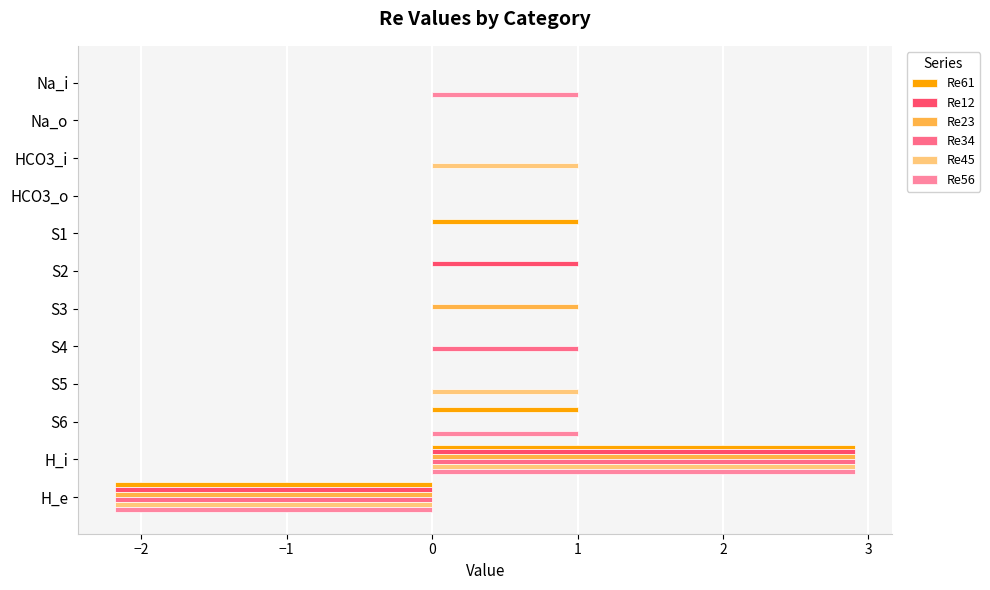

Count the number of categories in the chart.

12